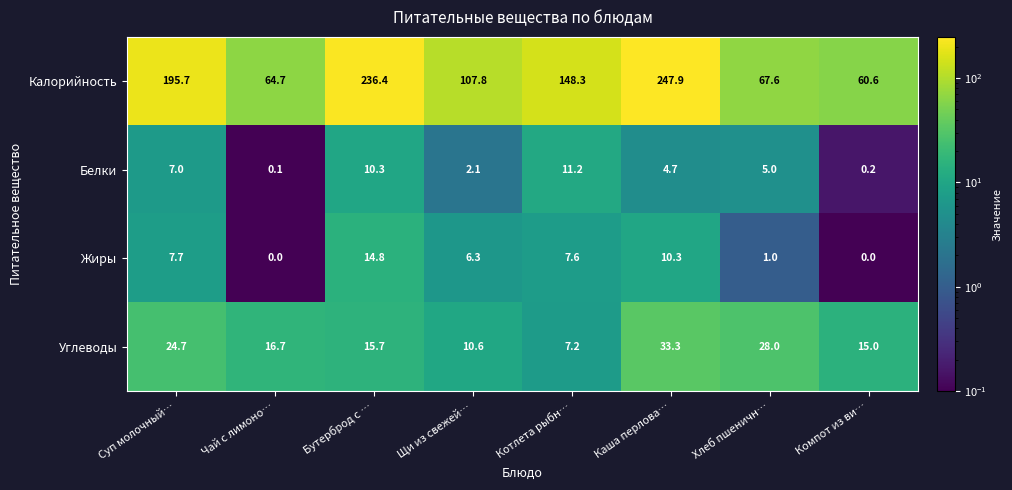

True or false: Углеводы has a value of 7.2 at Котлета рыбн….

True